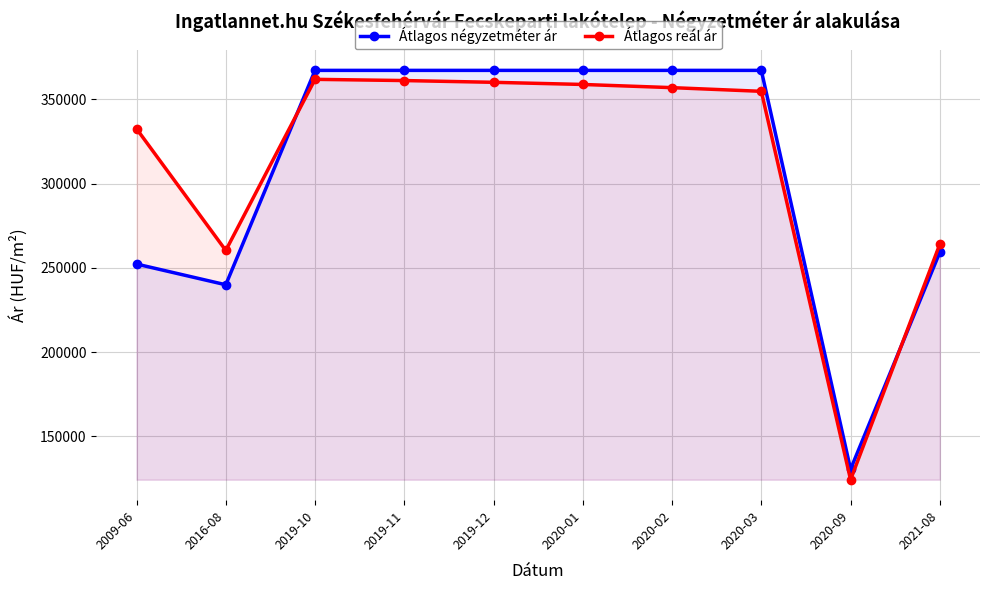

Rank the series by their maximum value, from lowest to highest.

Átlagos reál ár, Átlagos négyzetméter ár